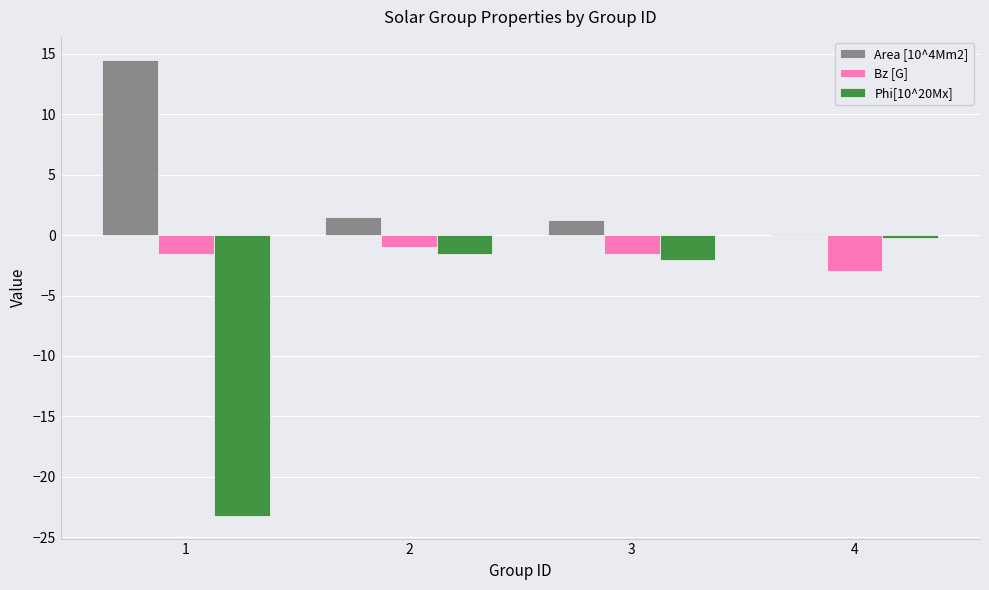

What is the sum of the Phi[10^20Mx] values at 1 and 3?

-25.3